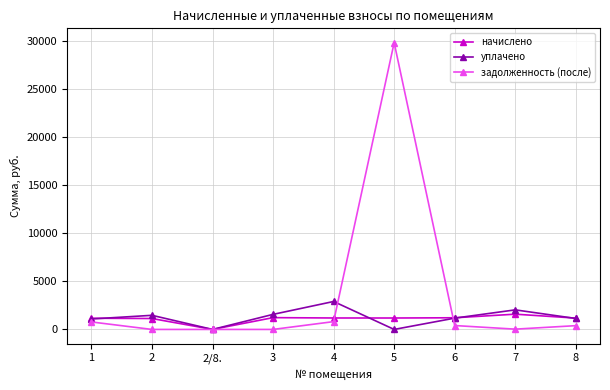

Which series has the largest range (max minus min)?

задолженность (после)